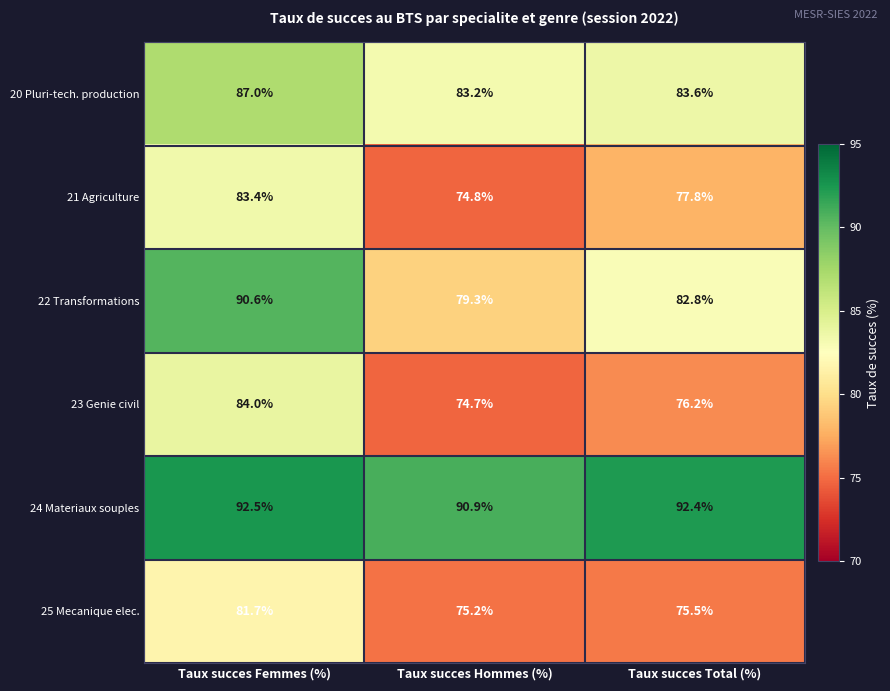

The value of 20 Pluri-tech. production at Taux succes Hommes (%) is 27.1. True or false?

False